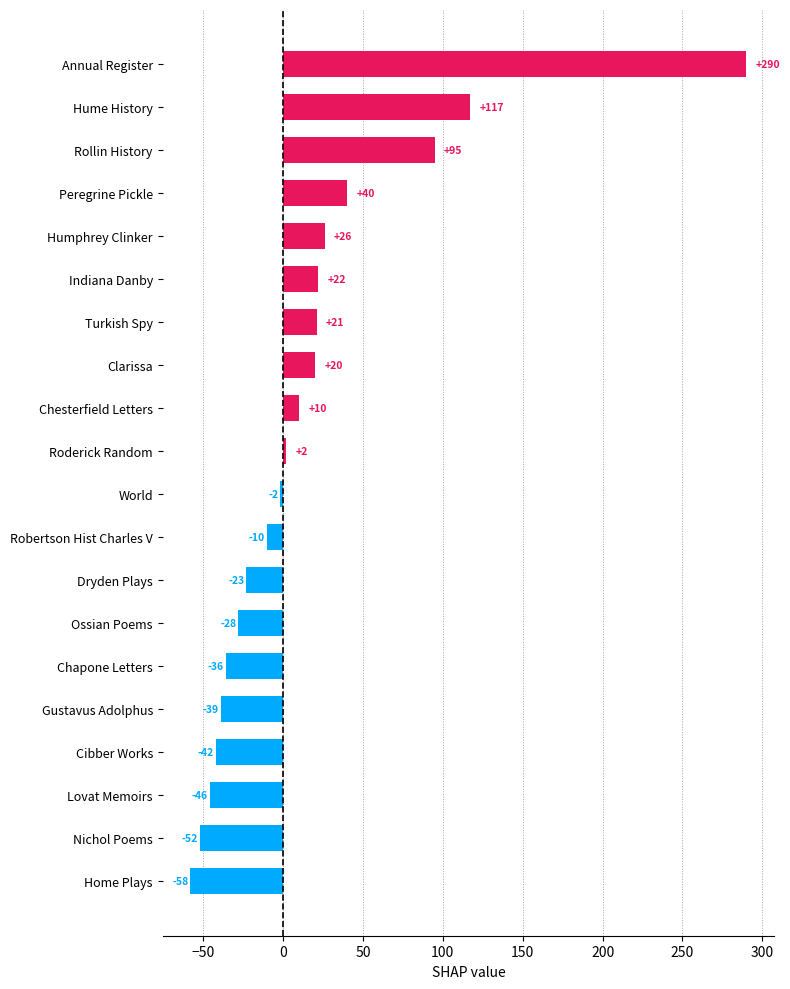

List the labels in order of value, largest first.

Annual Register, Hume History, Rollin History, Peregrine Pickle, Humphrey Clinker, Indiana Danby, Turkish Spy, Clarissa, Chesterfield Letters, Roderick Random, World, Robertson Hist Charles V, Dryden Plays, Ossian Poems, Chapone Letters, Gustavus Adolphus, Cibber Works, Lovat Memoirs, Nichol Poems, Home Plays